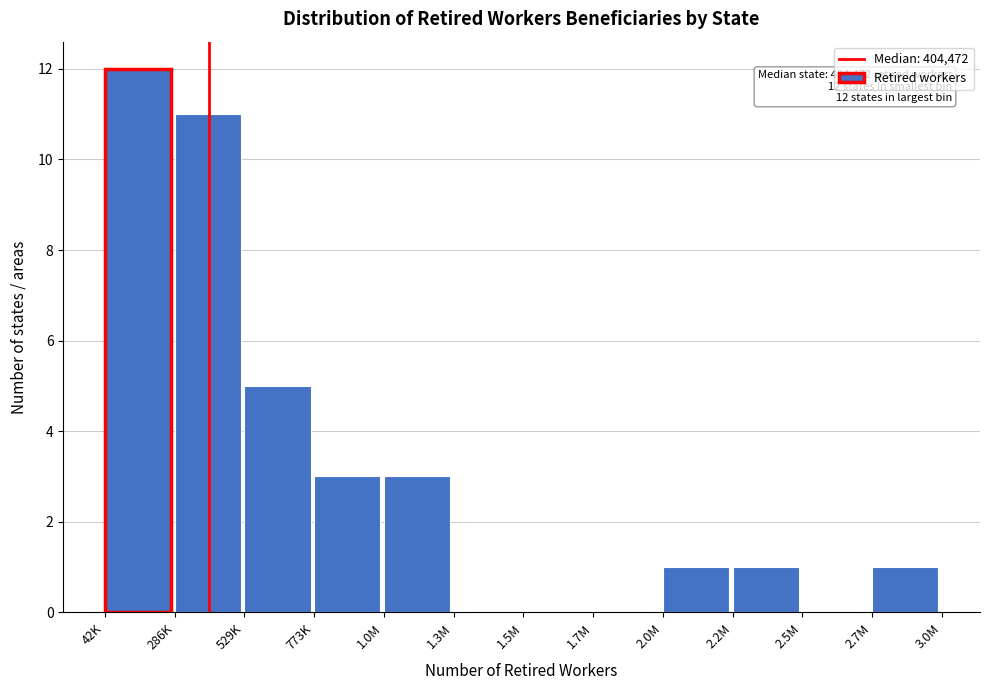

Reading right to left, transcribe all the data shown in this chart.

2.7M=1	2.5M=0	2.2M=1	2.0M=1	1.7M=0	1.5M=0	1.3M=0	1.0M=3	773K=3	529K=5	286K=11	42K=12